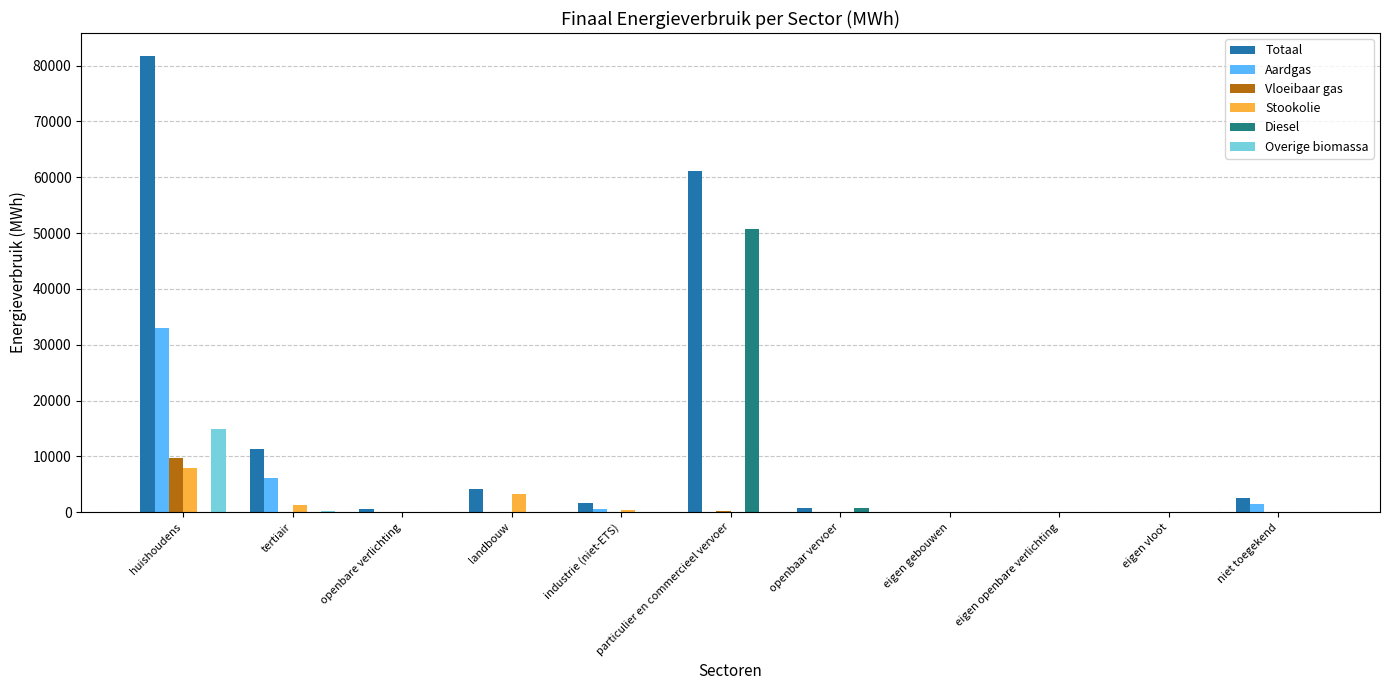

Does the chart contain stacked bars?

No